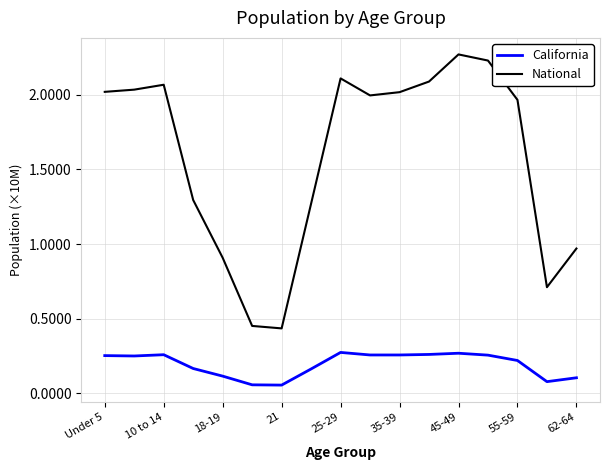

Rank the series by their average value, from highest to lowest.

National, California